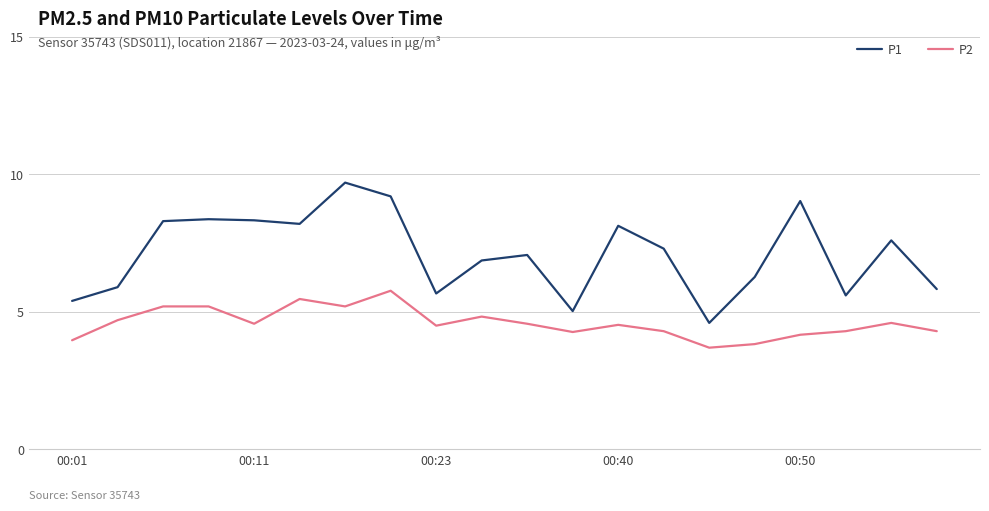

Which series has the largest total across all categories?

P1